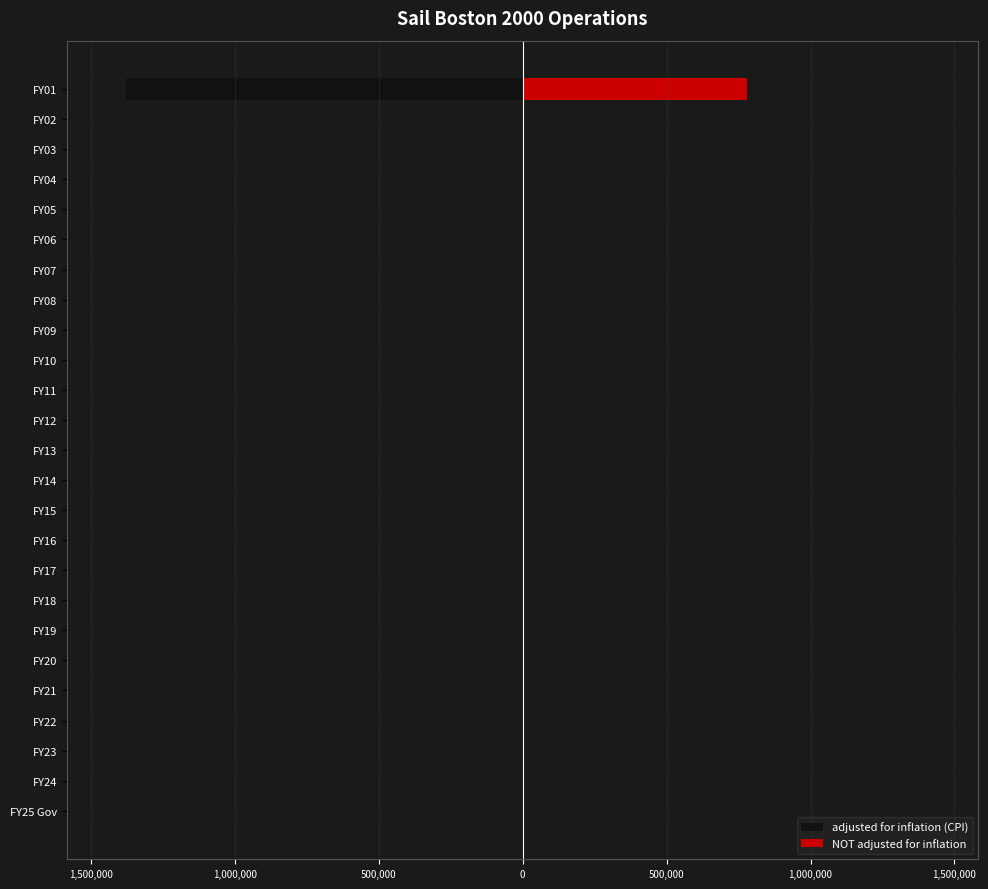

True or false: NOT adjusted for inflation has a value of 0 at 1,000,000.

True